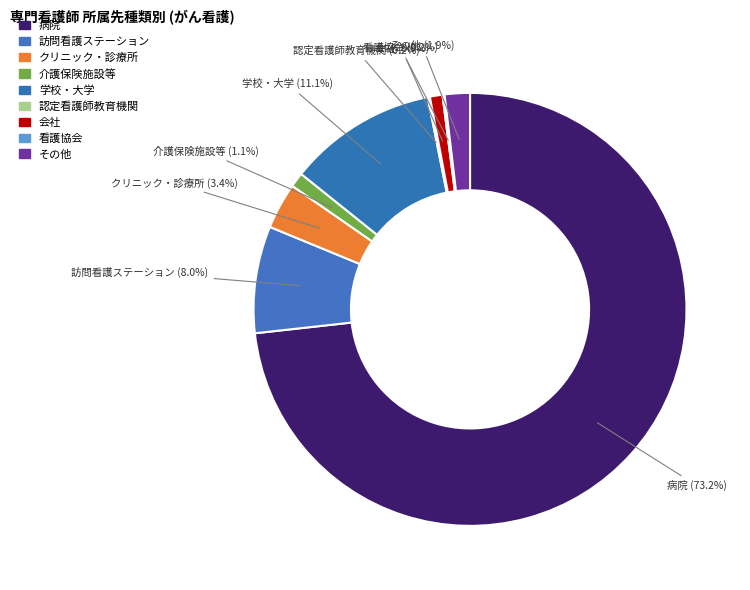

Rank the categories by value from lowest to highest.

認定看護師教育機関, 看護協会, 会社, 介護保険施設等, その他, クリニック・診療所, 訪問看護ステーション, 学校・大学, 病院